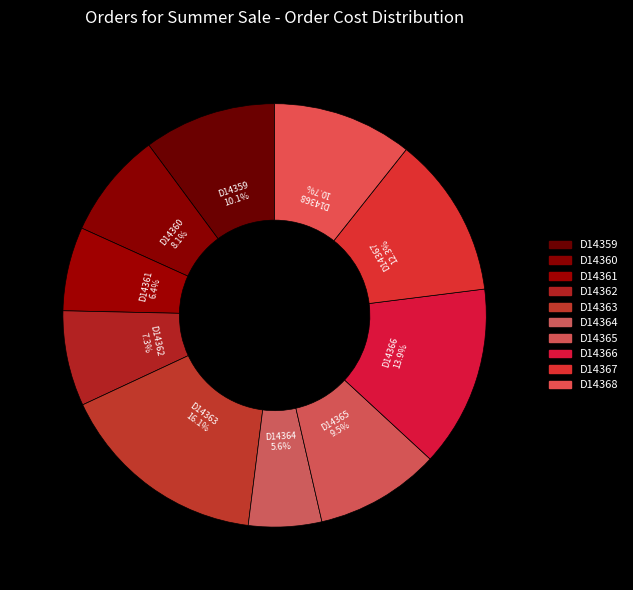

Count the number of slices in the pie.

10